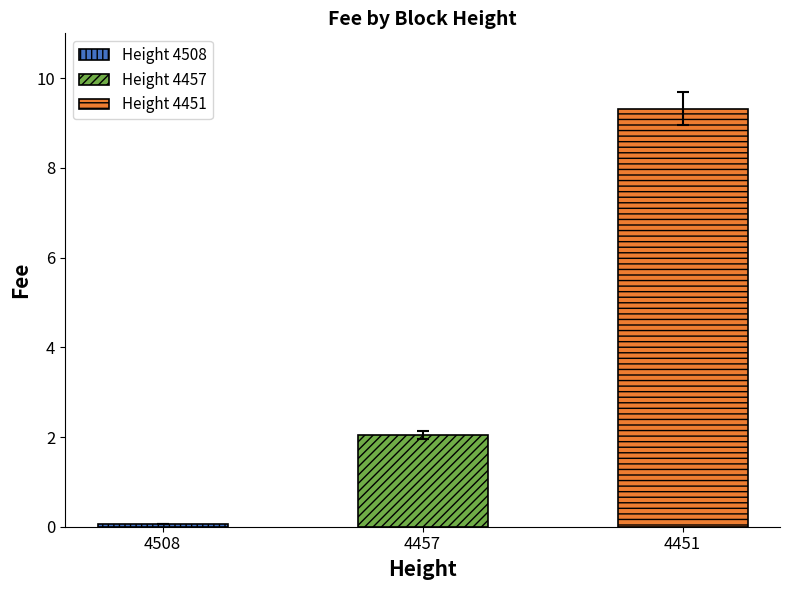

Count the number of values greater than 2.

2